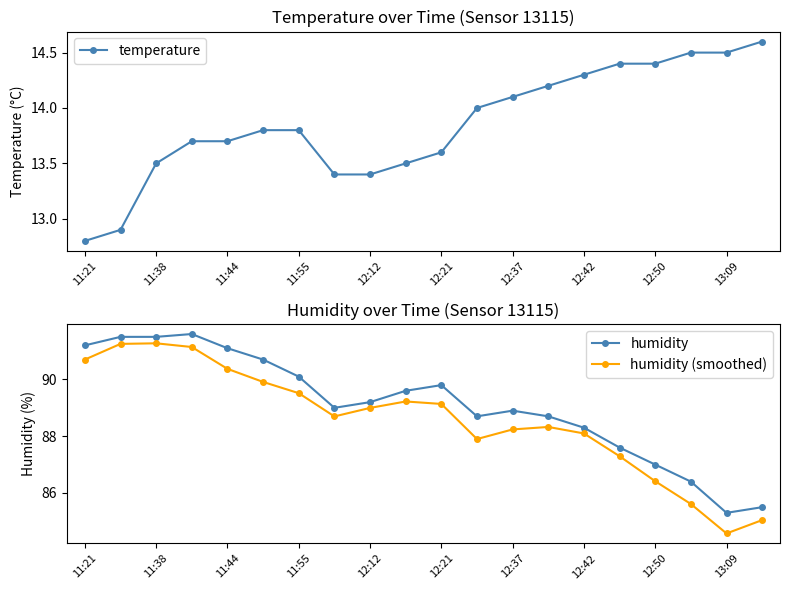

Is it true that humidity (smoothed) equals 86.4 at 12:50?

True